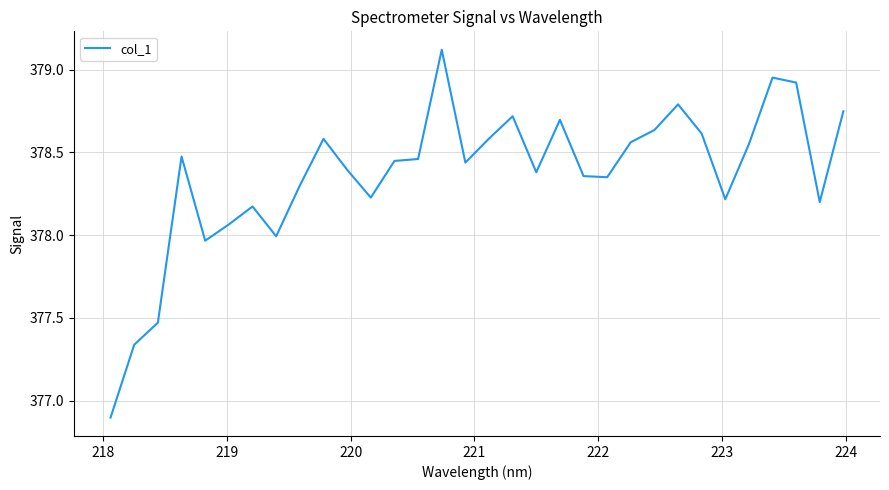

What is the maximum value shown in the chart?

379.1